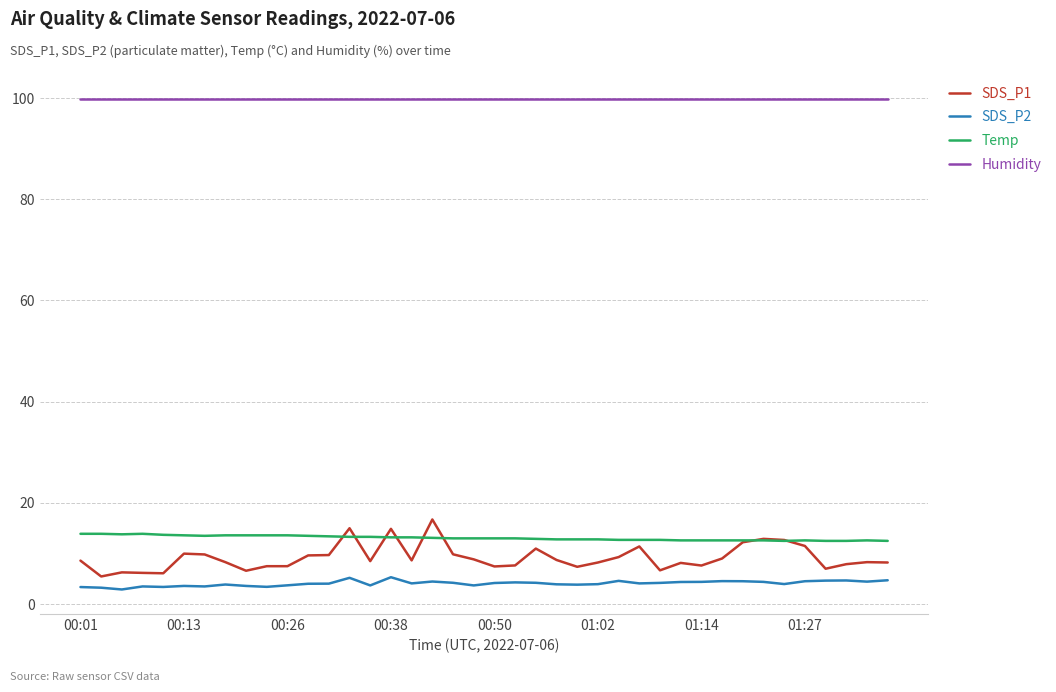

True or false: SDS_P2 and Humidity intersect in this chart.

False